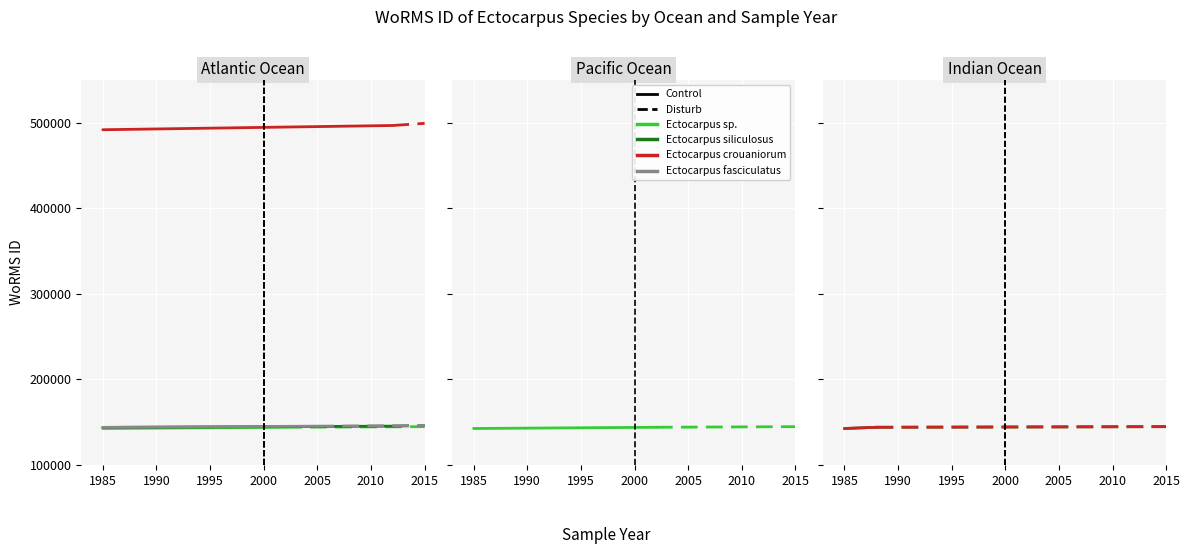

What is the minimum value shown in the chart?

144099